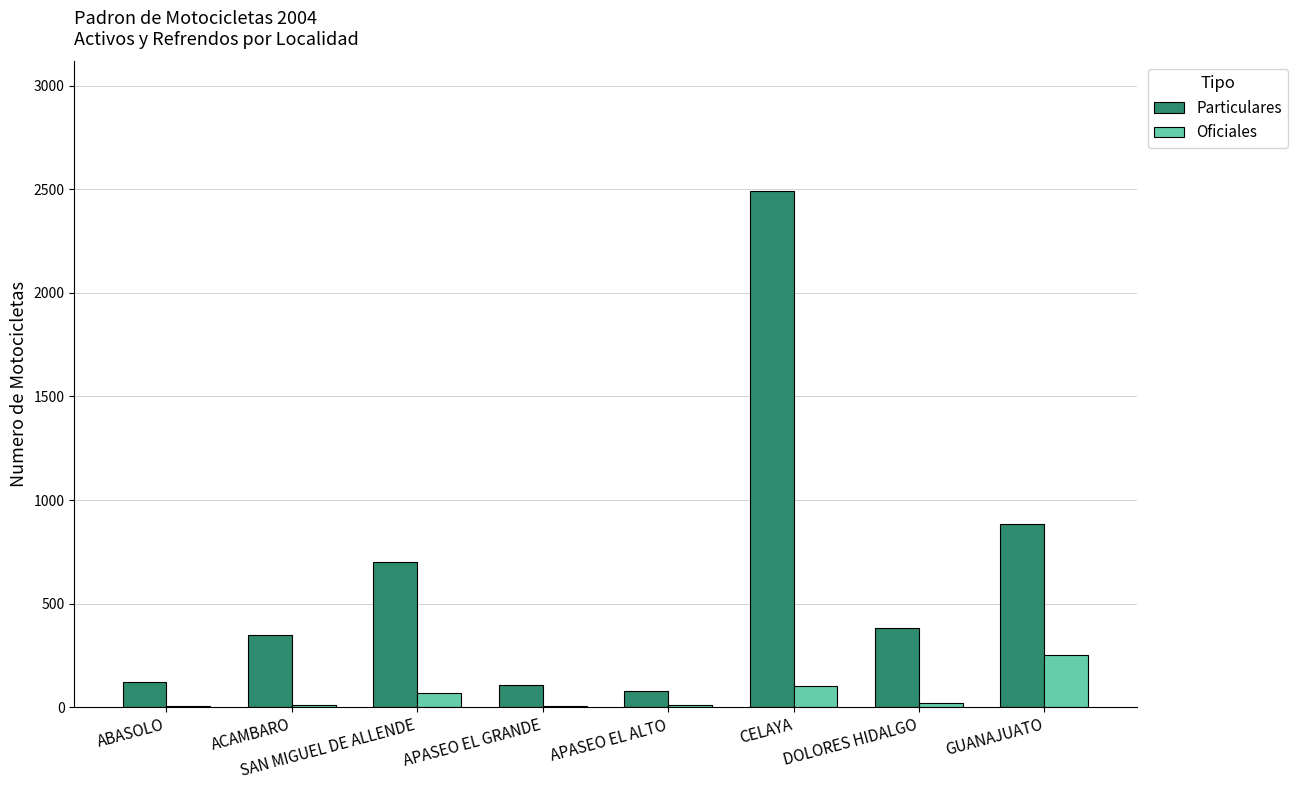

The value of Particulares at GUANAJUATO is 886. True or false?

True